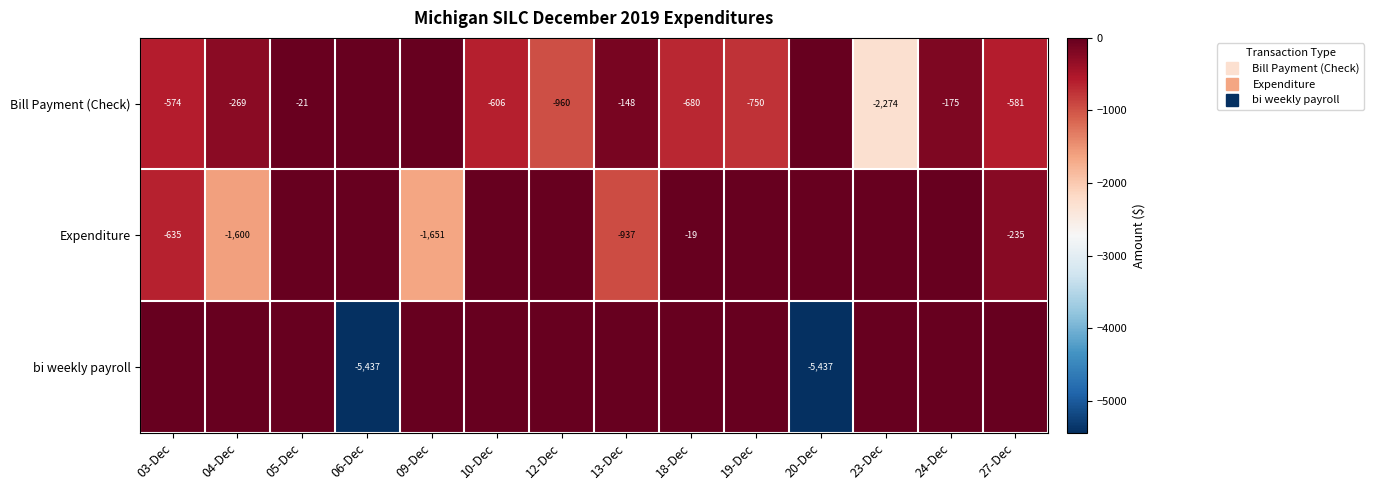

Rank the series by their maximum value, from highest to lowest.

Bill Payment (Check), Expenditure, bi weekly payroll